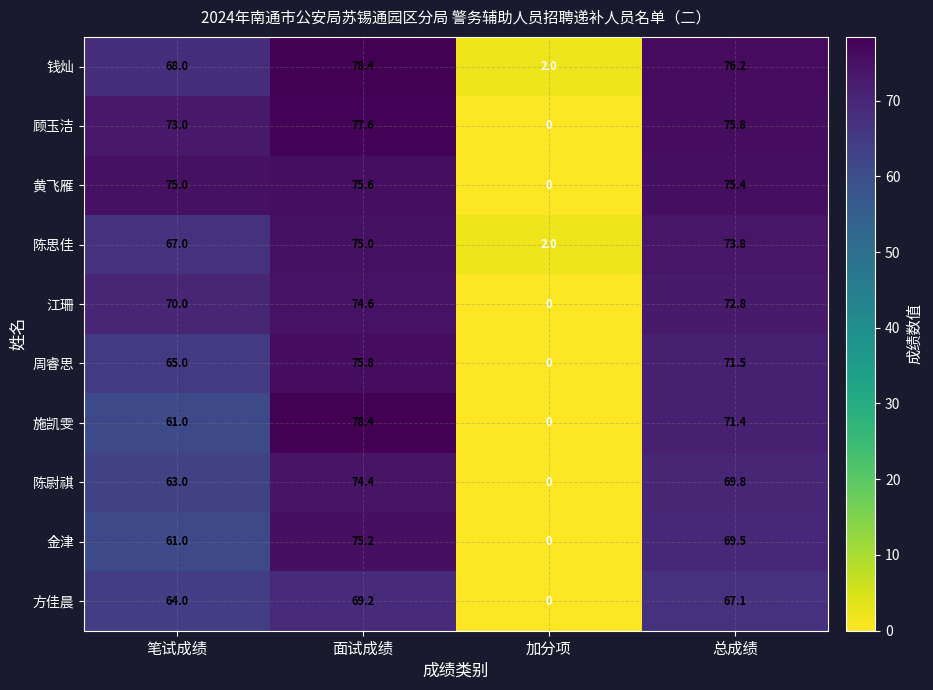

Which label corresponds to the largest value in the chart?

面试成绩